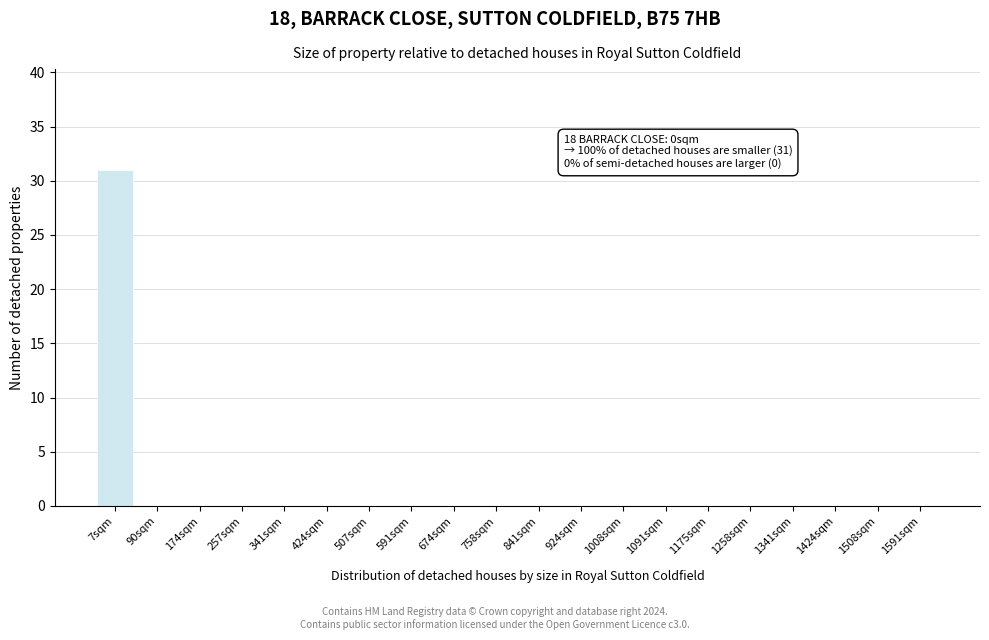

Reading right to left, extract all data points from this chart.

1591sqm=0	1508sqm=0	1424sqm=0	1341sqm=0	1258sqm=0	1175sqm=0	1091sqm=0	1008sqm=0	924sqm=0	841sqm=0	758sqm=0	674sqm=0	591sqm=0	507sqm=0	424sqm=0	341sqm=0	257sqm=0	174sqm=0	90sqm=0	7sqm=31